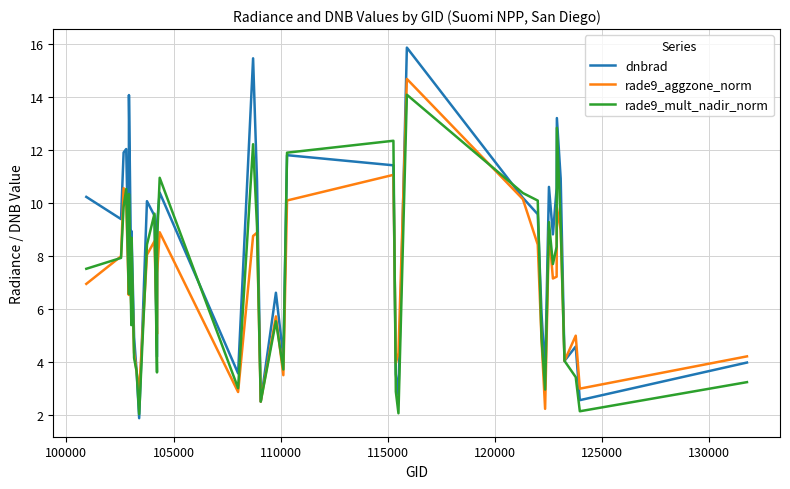

Rank the series by their maximum value, from highest to lowest.

dnbrad, rade9_aggzone_norm, rade9_mult_nadir_norm